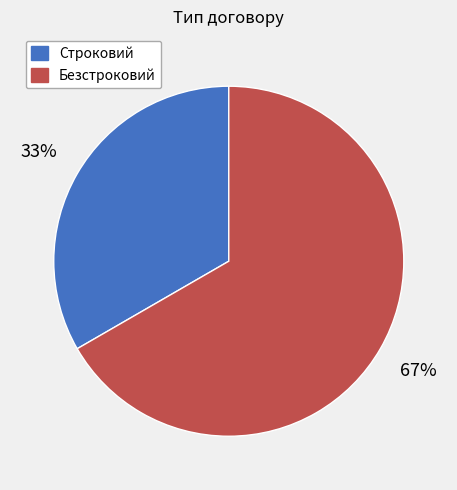

Does Безстроковий account for over 50% of the chart?

Yes